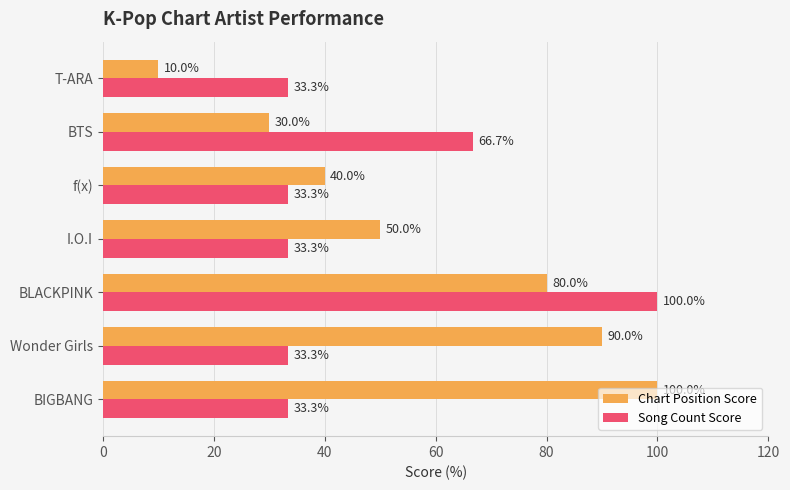

What is the difference between the maximum and second lowest values in the Song Count Score series?

66.7